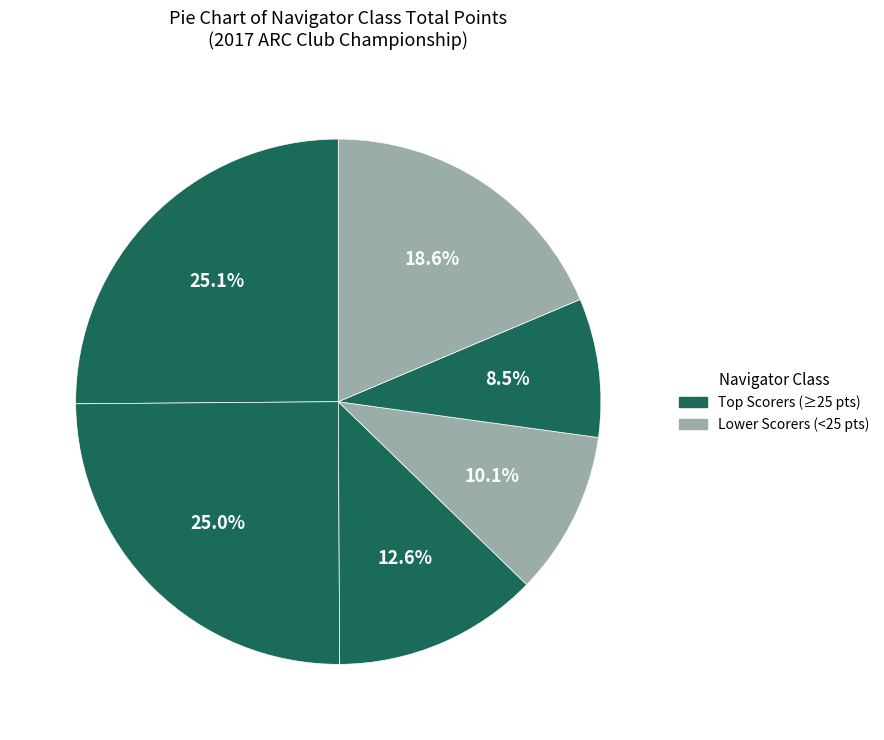

Count the number of slices in the pie.

6